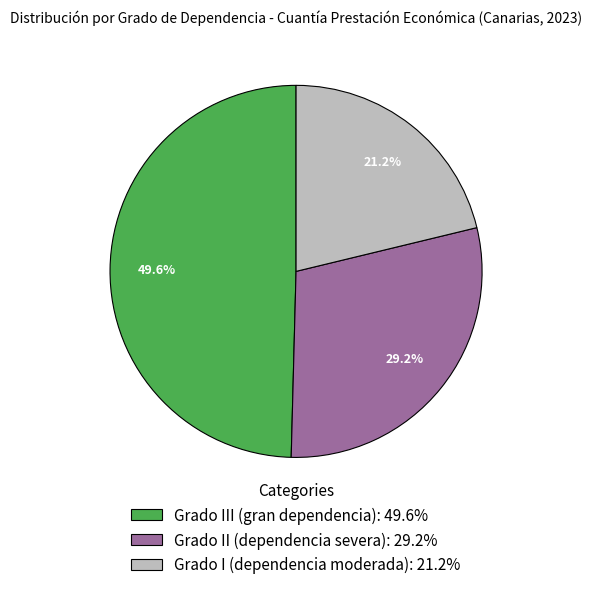

Which slice is the smallest?

Grado I (dependencia moderada): 21.2%